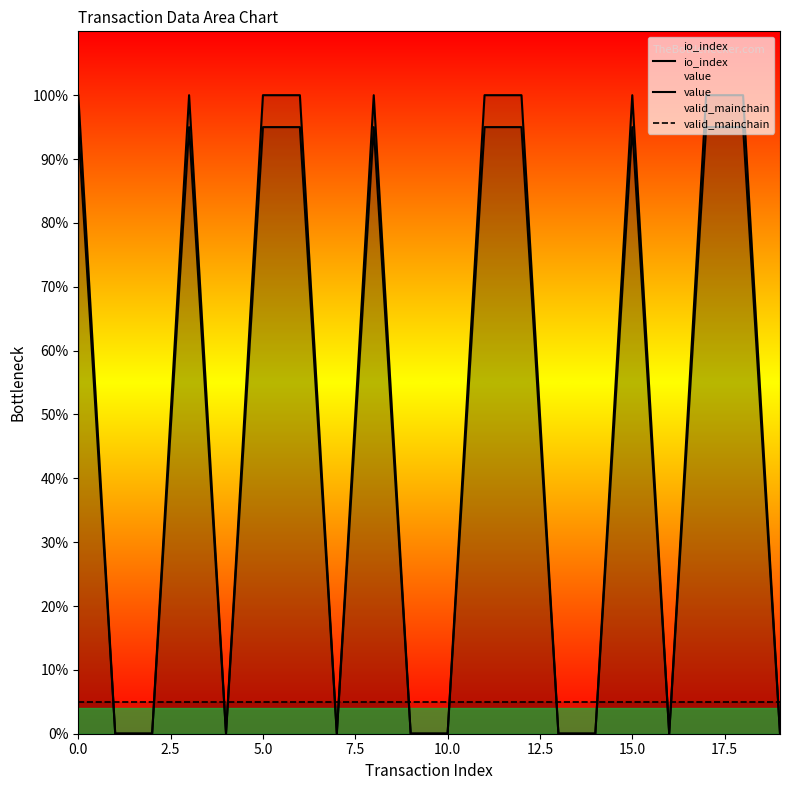

Reading right to left, list all the values displayed in this chart.

io_index: 0.0	100.0	100.0	0.0	100.0	0.0	0.0	100.0	100.0	0.0	0.0	100.0	0.0	100.0	100.0	0.0	100.0	0.0	0.0	100.0
value: 0.0	95.0	95.0	0.0	95.0	0.0	0.0	95.0	95.0	0.0	0.0	95.0	0.0	95.0	95.0	0.0	95.0	0.0	0.0	95.0
valid_mainchain: 5.0	5.0	5.0	5.0	5.0	5.0	5.0	5.0	5.0	5.0	5.0	5.0	5.0	5.0	5.0	5.0	5.0	5.0	5.0	5.0